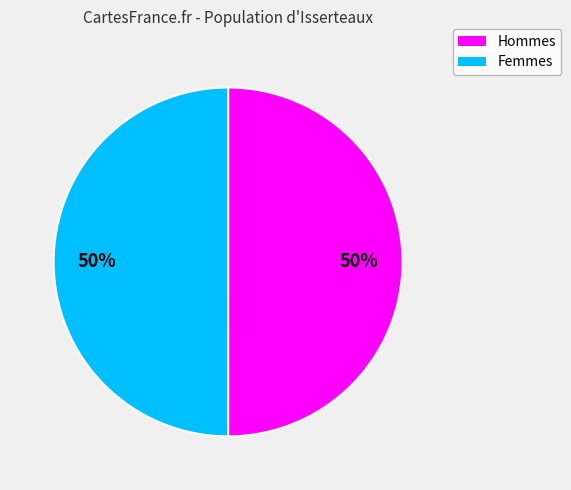

To the nearest percent, what is the average slice percentage?

50%